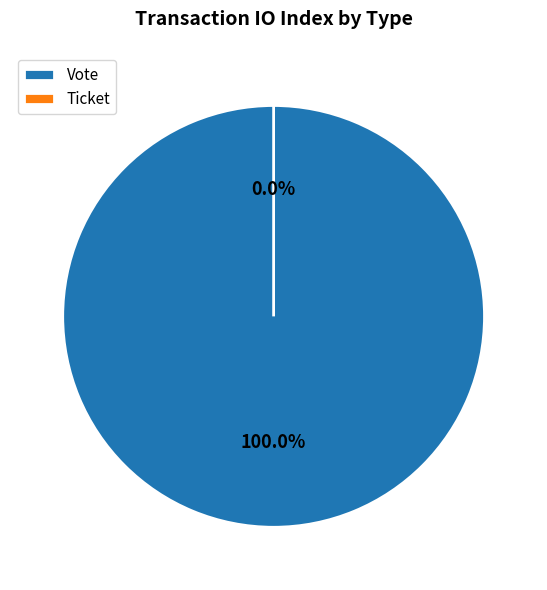

What is the largest slice in the pie chart?

Vote